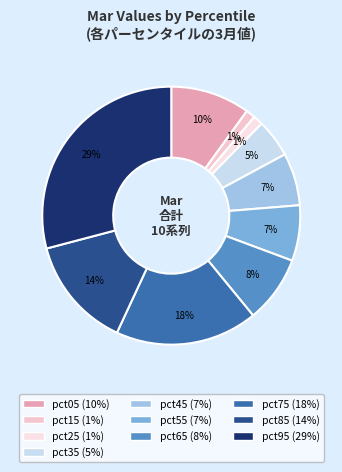

Between pct95 and pct45, which is larger?

pct95